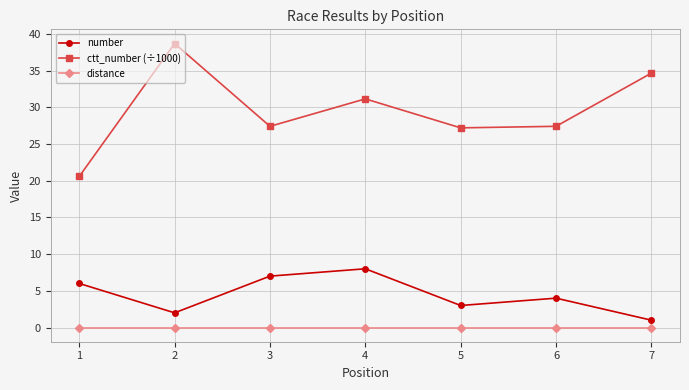

How many interior local valleys does the number series have?

2